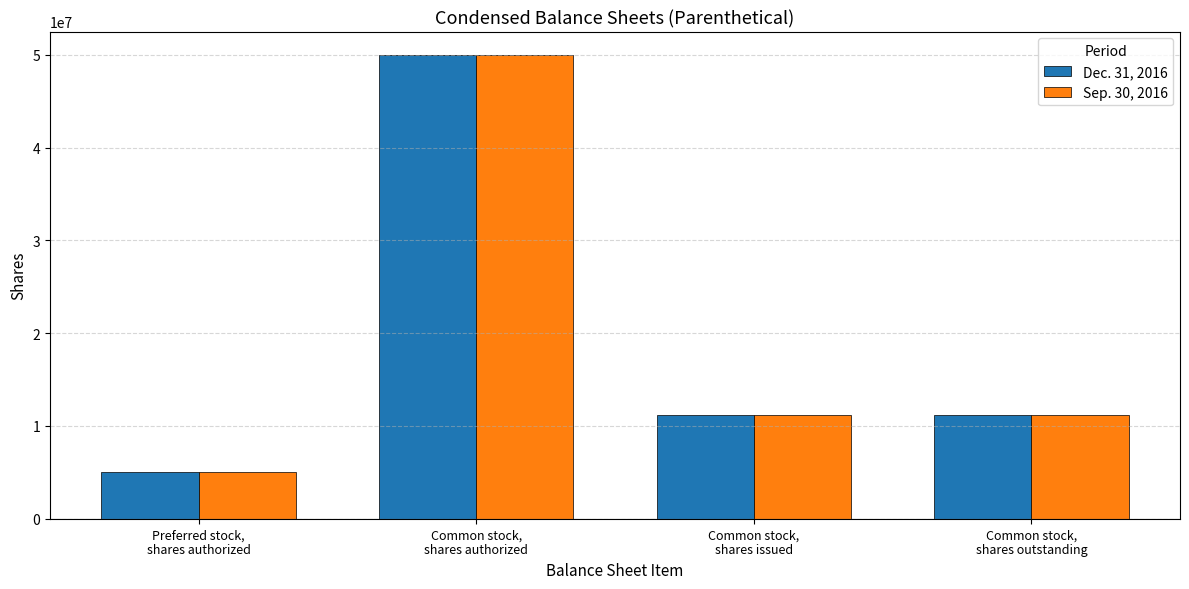

What is the difference between the maximum and minimum values in the Sep. 30, 2016 series?

45000000